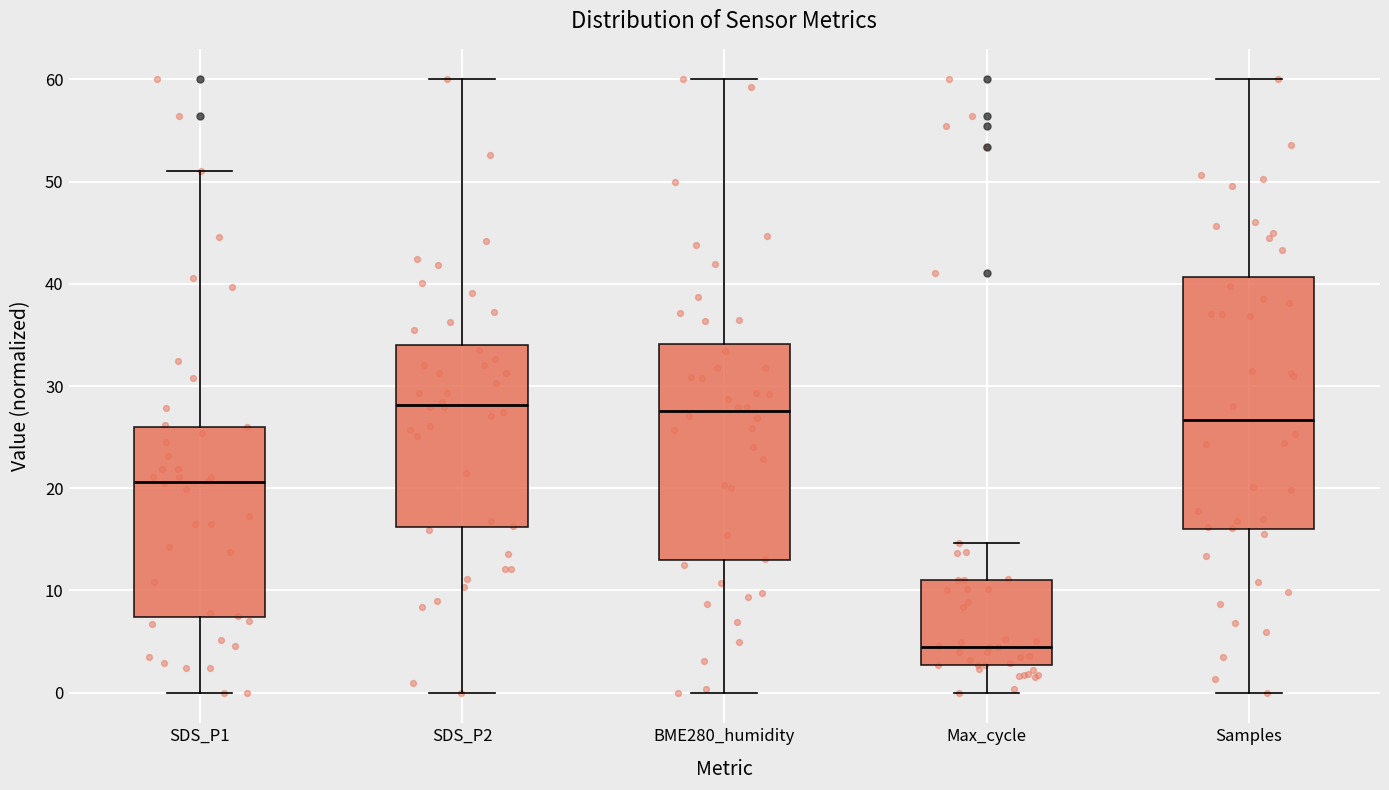

Reading left to right, read every box against the y-axis: the position of its median line, the range the box covers, and the ends of its whiskers. The values are not printed on the chart, so give them approximately, as read against the axis.

SDS_P1: median 21, box 7 to 26, whiskers 0 to 51
SDS_P2: median 28, box 16 to 34, whiskers 0 to 60
BME280_humidity: median 28, box 13 to 34, whiskers 0 to 60
Max_cycle: median 4, box 3 to 11, whiskers 0 to 15
Samples: median 27, box 16 to 41, whiskers 0 to 60